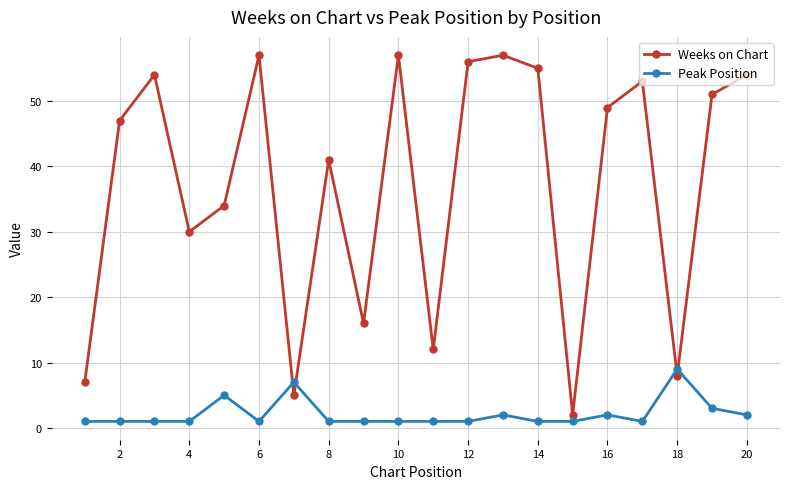

What is the value of the Peak Position point at the 20th from the left?

2